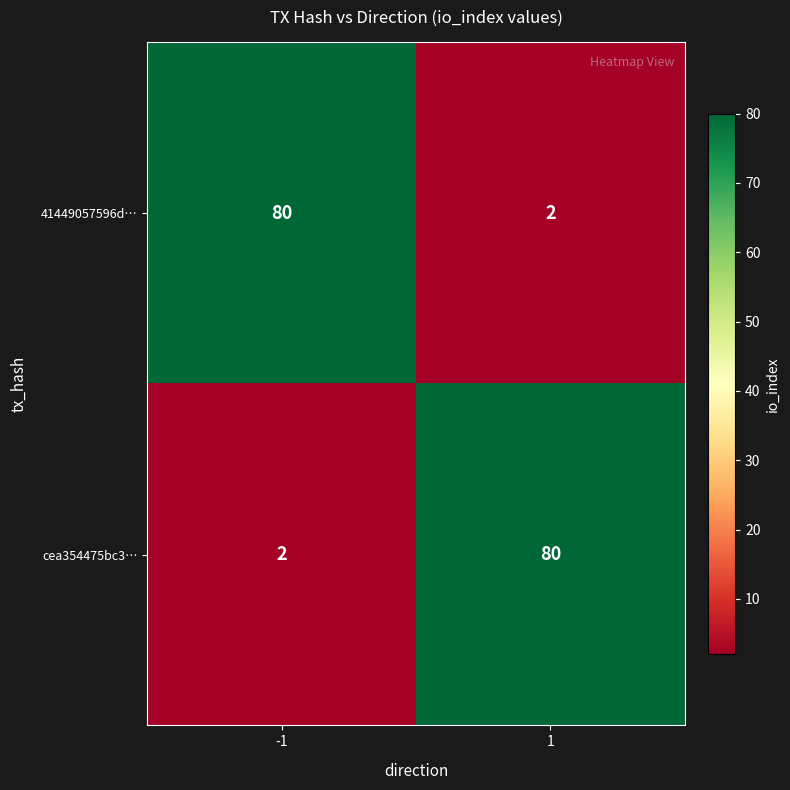

The 41449057596d… series shows 2 at 1. True or false?

True